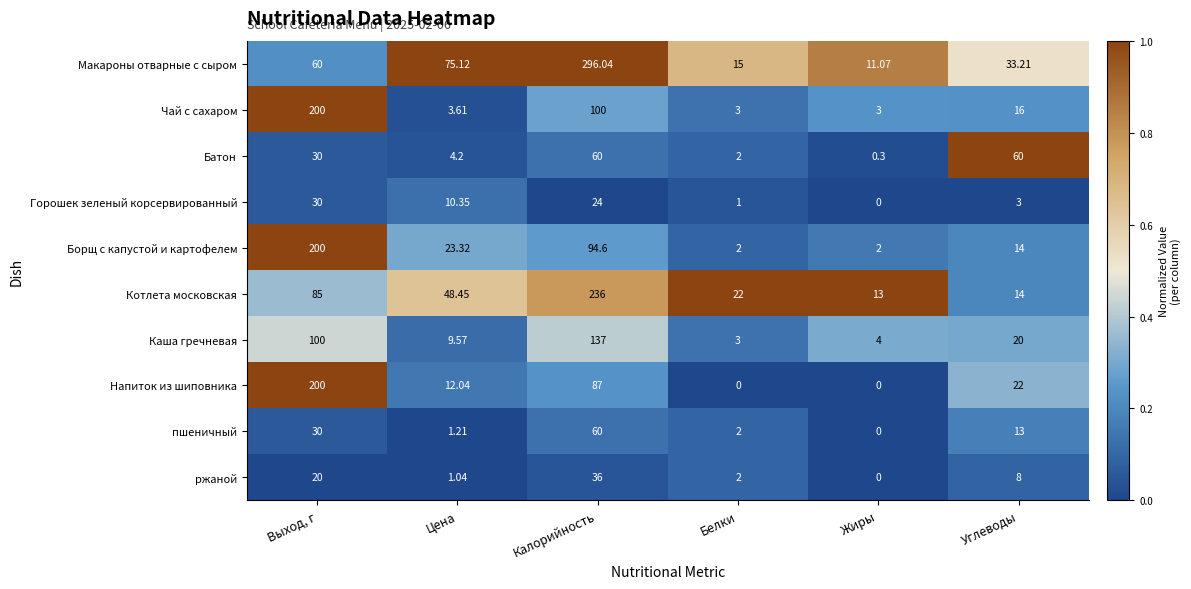

What is the difference between the highest and lowest values at Калорийность?

272.0